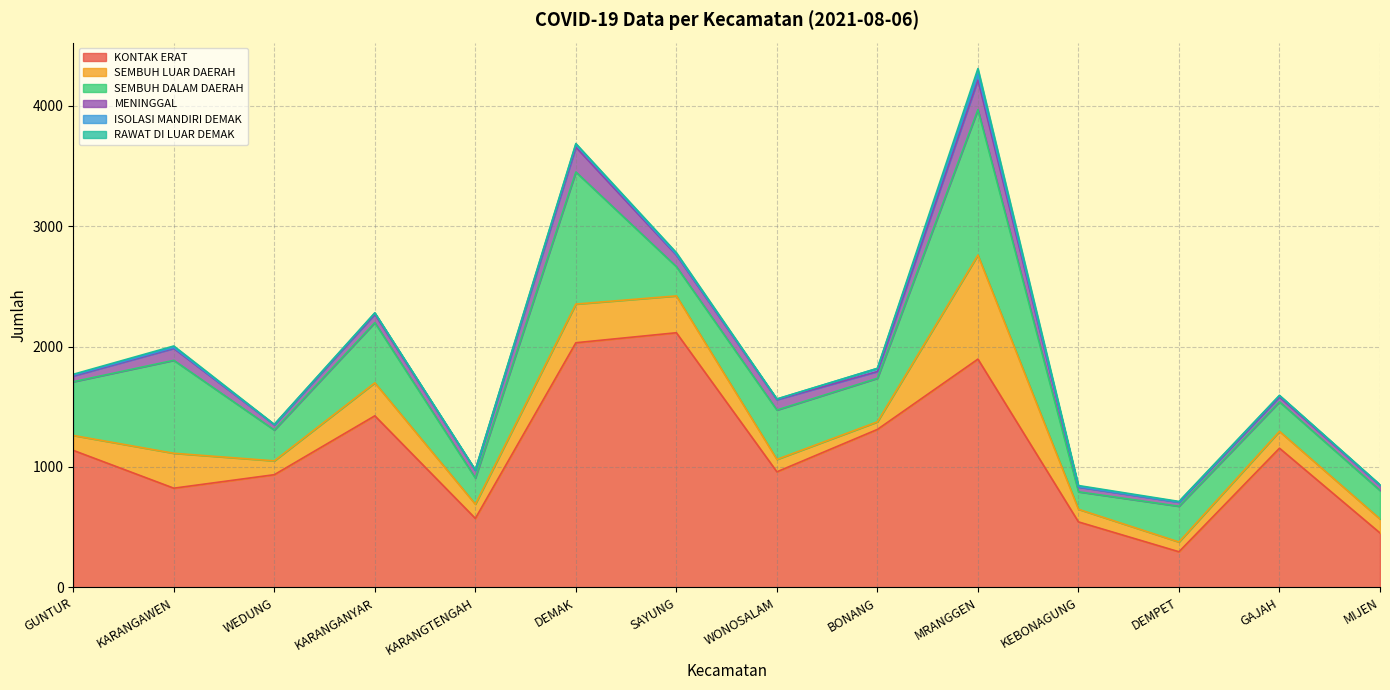

List the labels in order of KONTAK ERAT value, largest first.

SAYUNG, DEMAK, MRANGGEN, KARANGANYAR, BONANG, GAJAH, GUNTUR, WONOSALAM, WEDUNG, KARANGAWEN, KARANGTENGAH, KEBONAGUNG, MIJEN, DEMPET